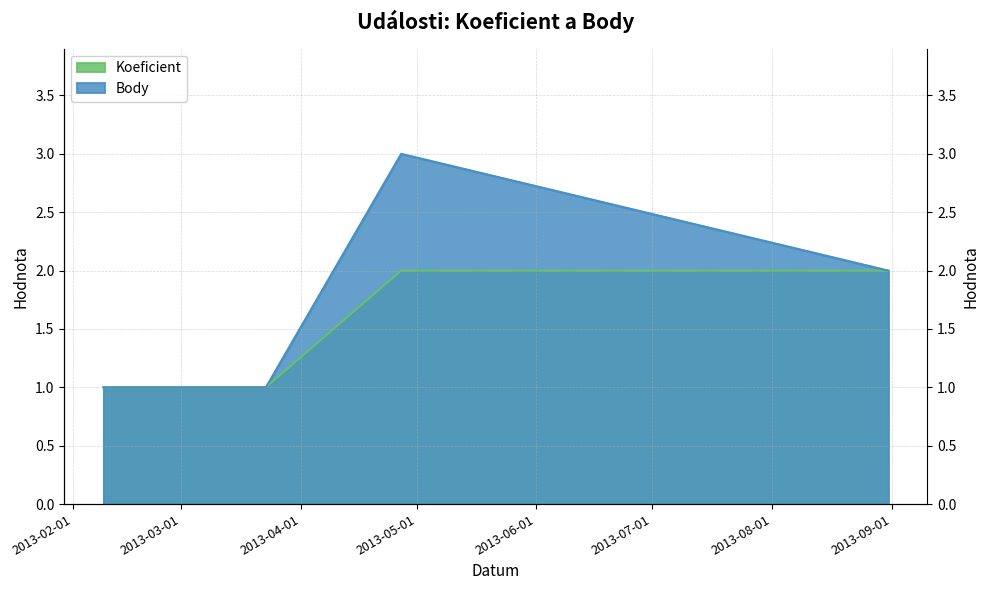

True or false: Body has more than 0 interior local peaks.

True